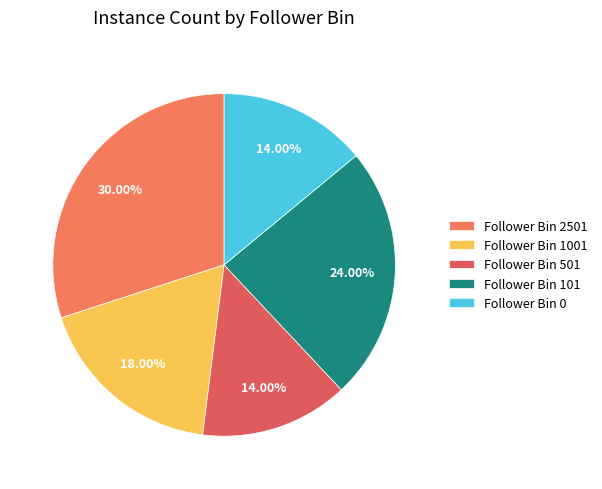

How many segments does this pie chart have?

5